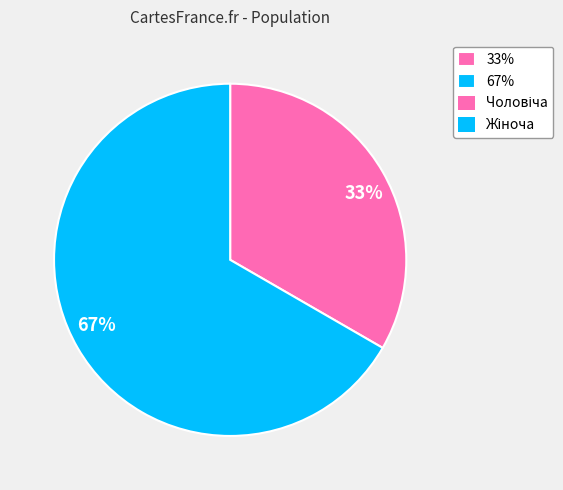

Is there a majority slice in this chart?

Yes